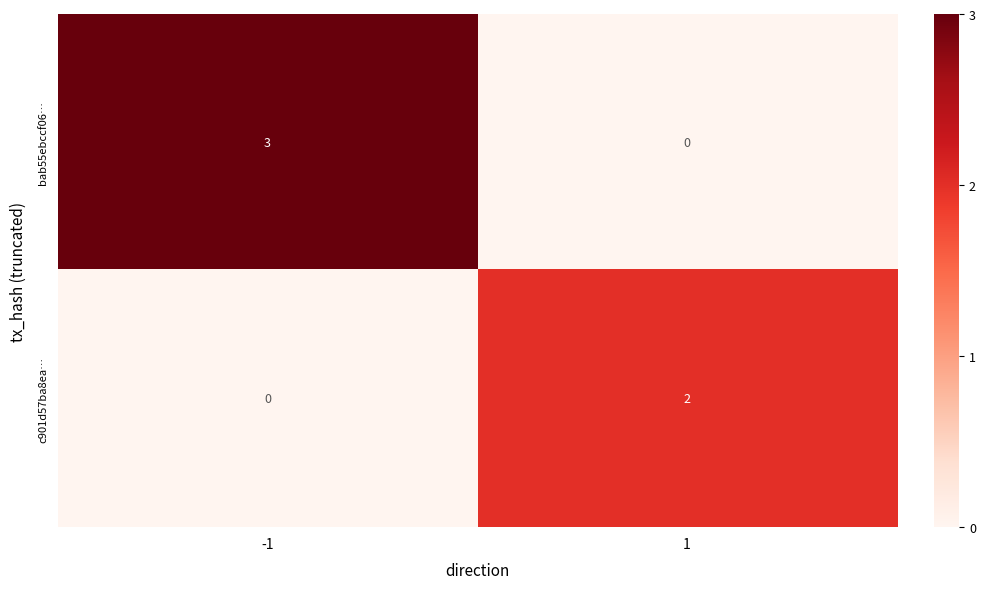

Between -1 and 1, which series saw the biggest shift?

bab55ebccf06…